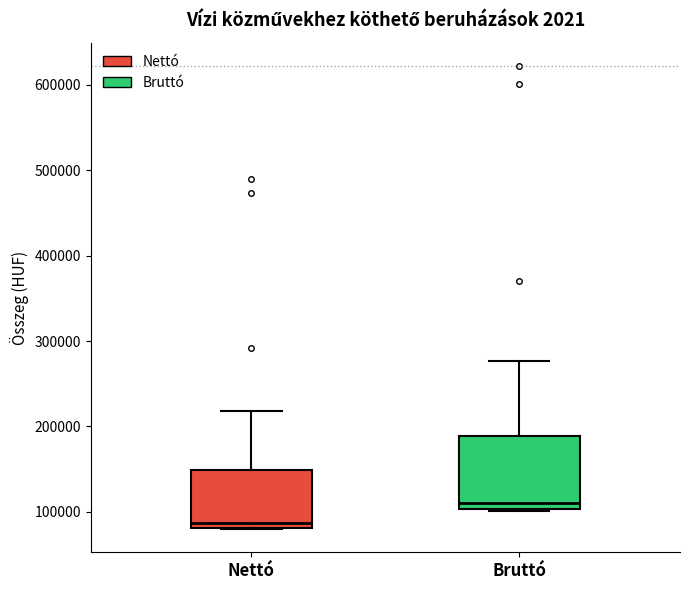

Reading left to right, transcribe this box plot: for each box, give where its median line is, the range the box spans, and where its two whiskers end, as read against the y-axis. The values are not printed on the chart, so give them approximately, as read against the axis.

Nettó: median 90000, box 80000 to 150000, whiskers 80000 to 220000
Bruttó: median 110000, box 100000 to 190000, whiskers 100000 to 280000